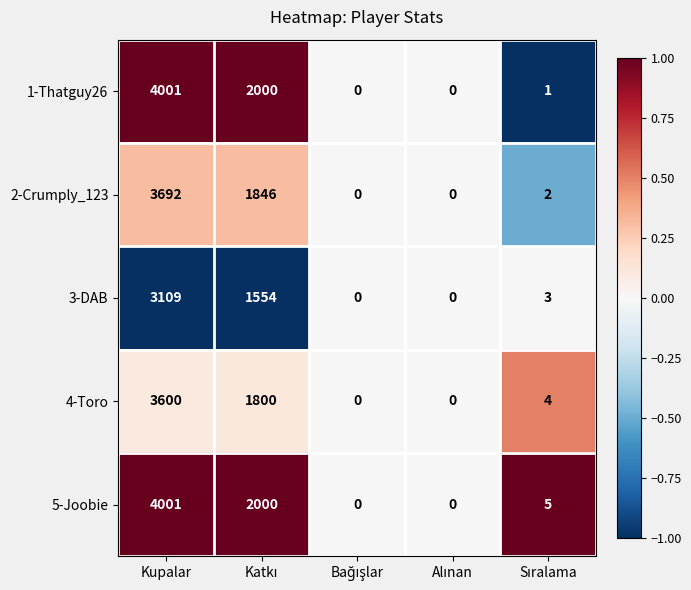

Where does the 2-Crumply_123 series first go above 2?

Kupalar